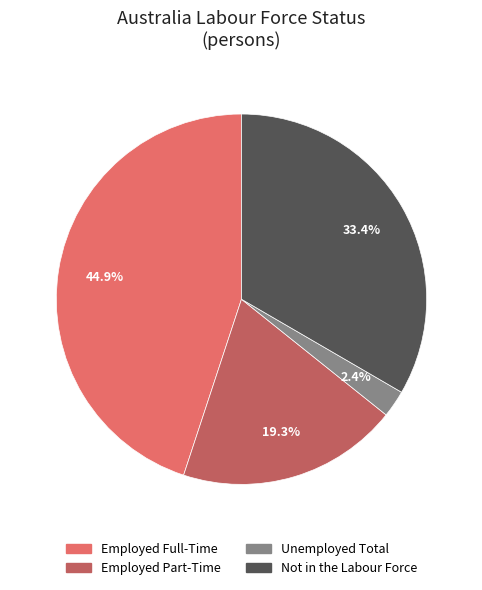

Is it true that Not in the Labour Force is 33% of the pie?

True